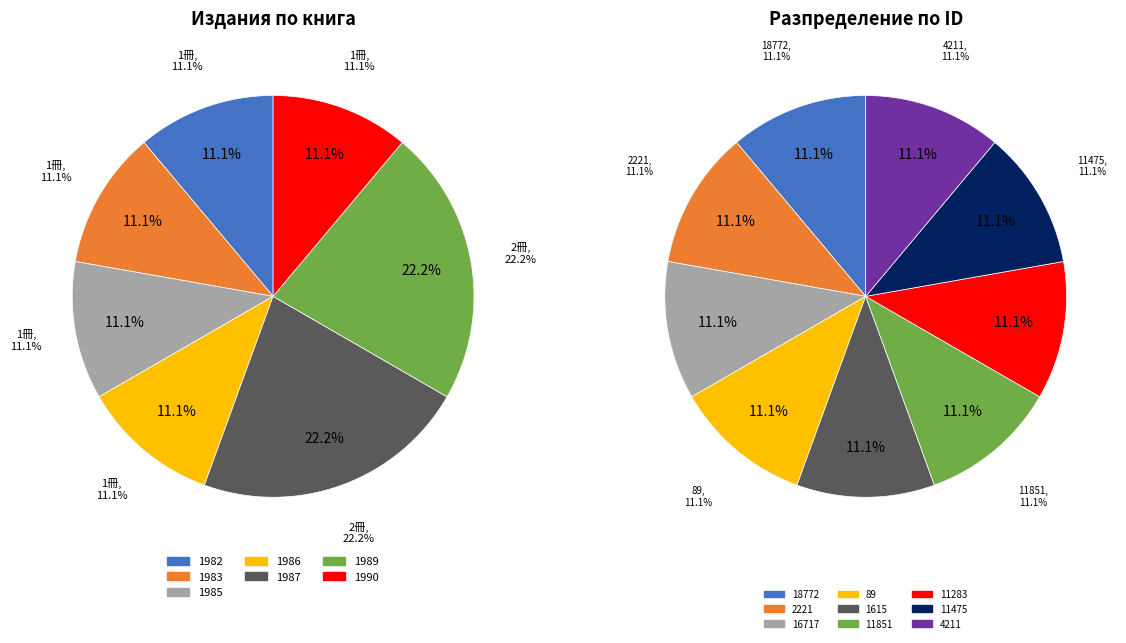

The Слова slice represents 4% of the pie. True or false?

False